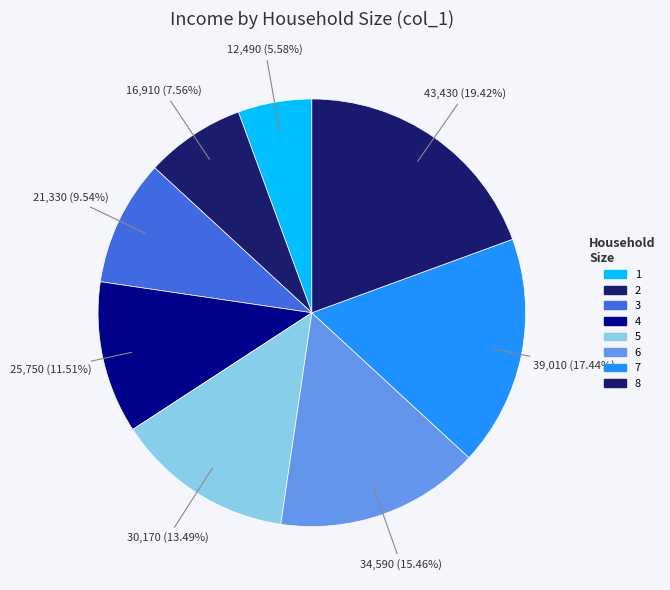

To the nearest percent, what percentage of the pie is 7?

17%